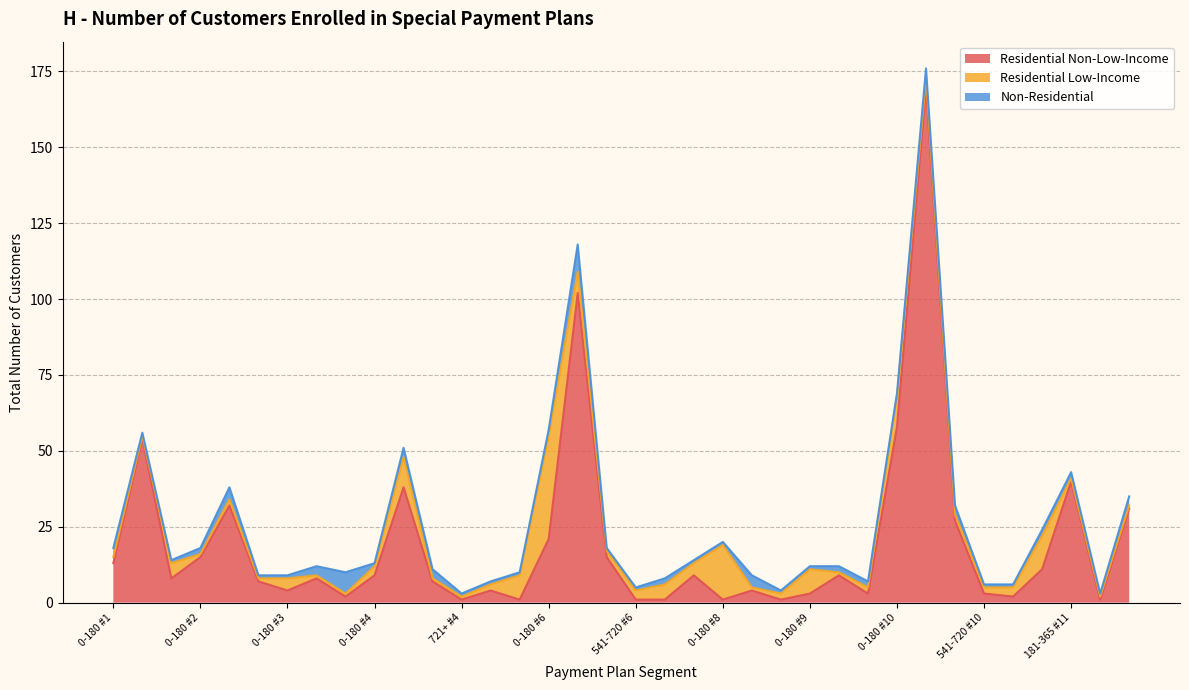

Which label corresponds to the largest value in the chart?

181-365 #10